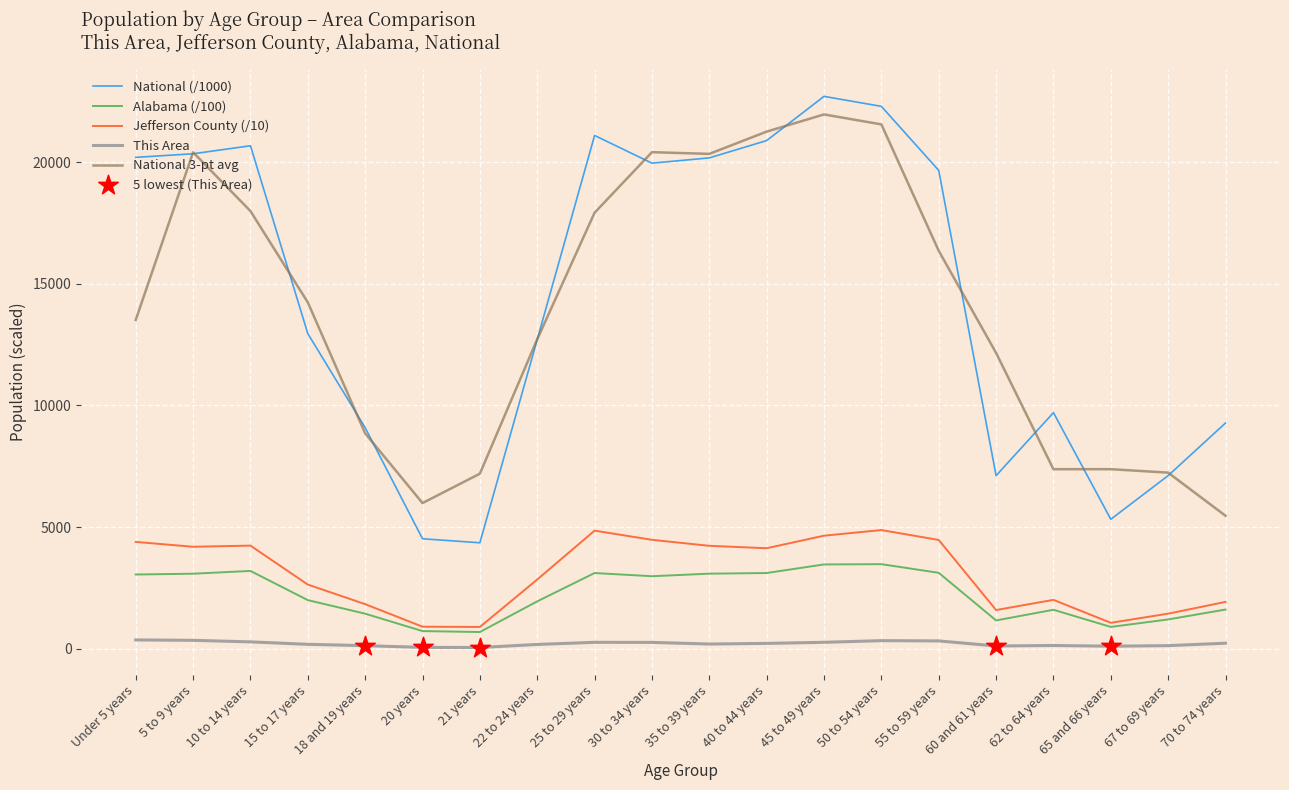

Which series has the widest spread of values?

National (/1000)